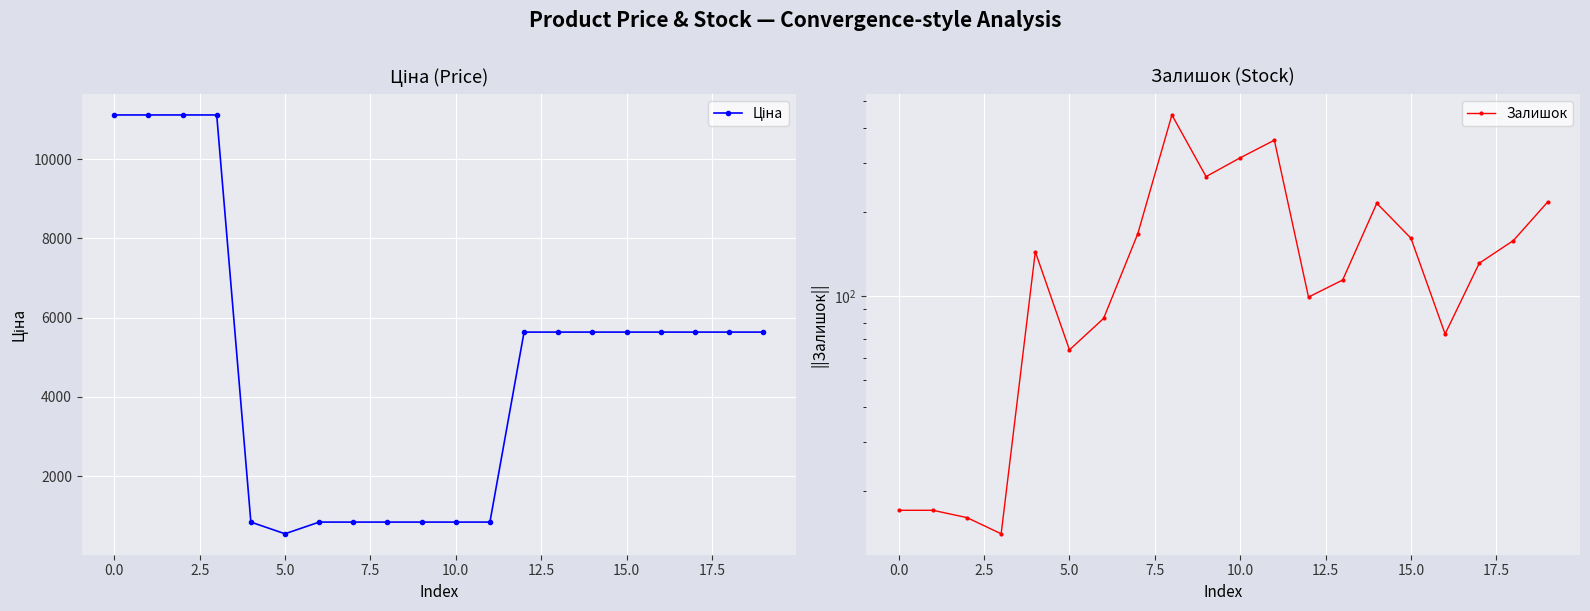

Is this an area chart (filled region under the line)?

No